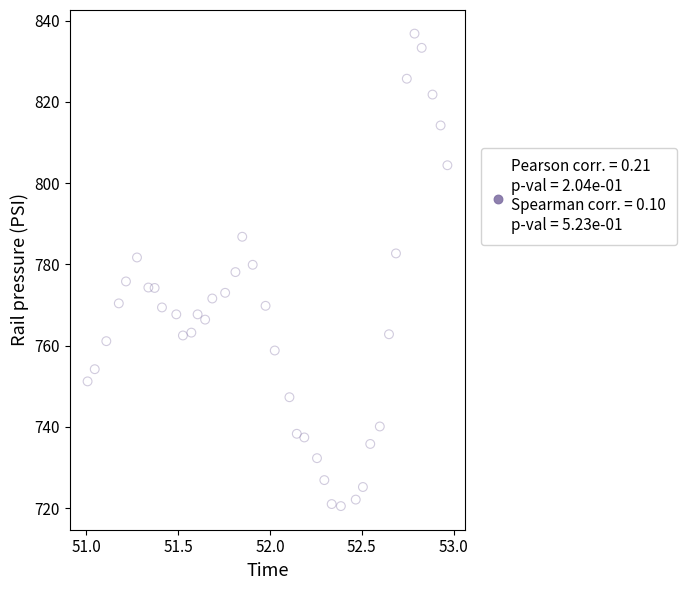

What is the range of Y values (max minus min)?

116.3